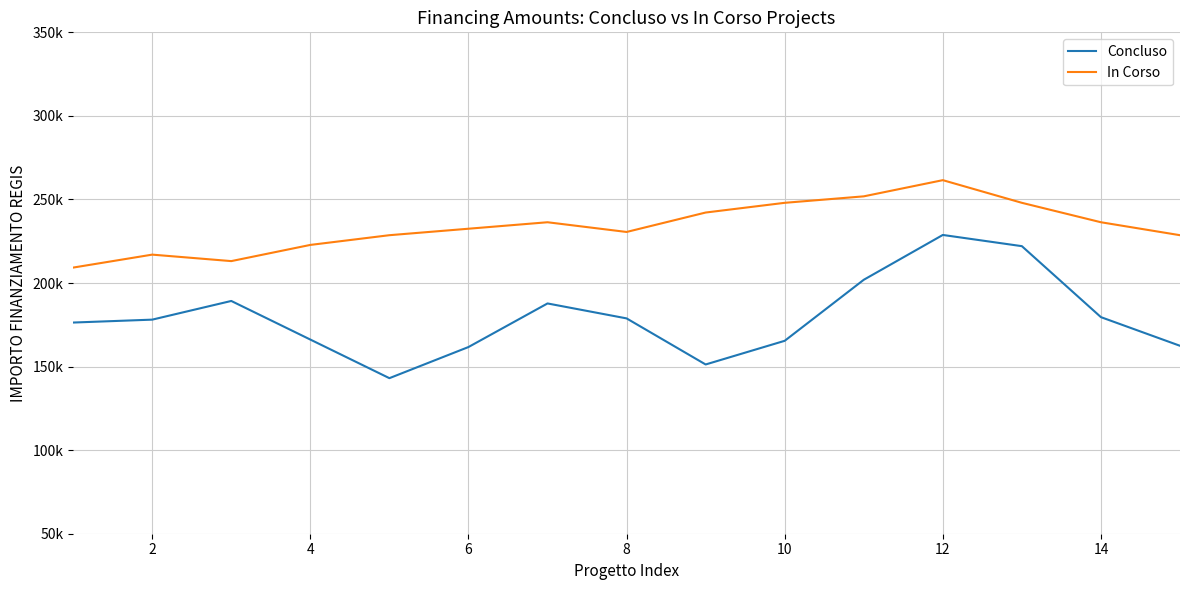

What are all the series names shown in the legend?

Concluso, In Corso